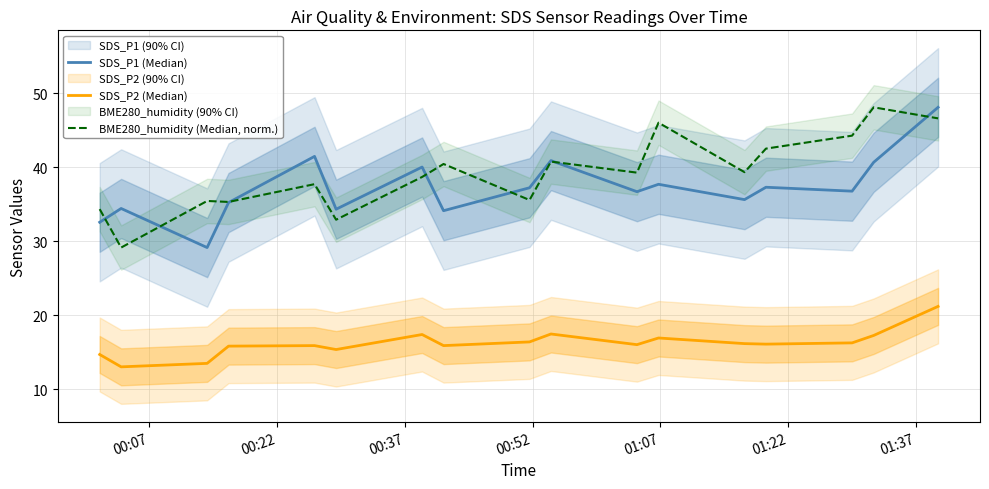

Does the chart display data point markers on the line(s)?

No